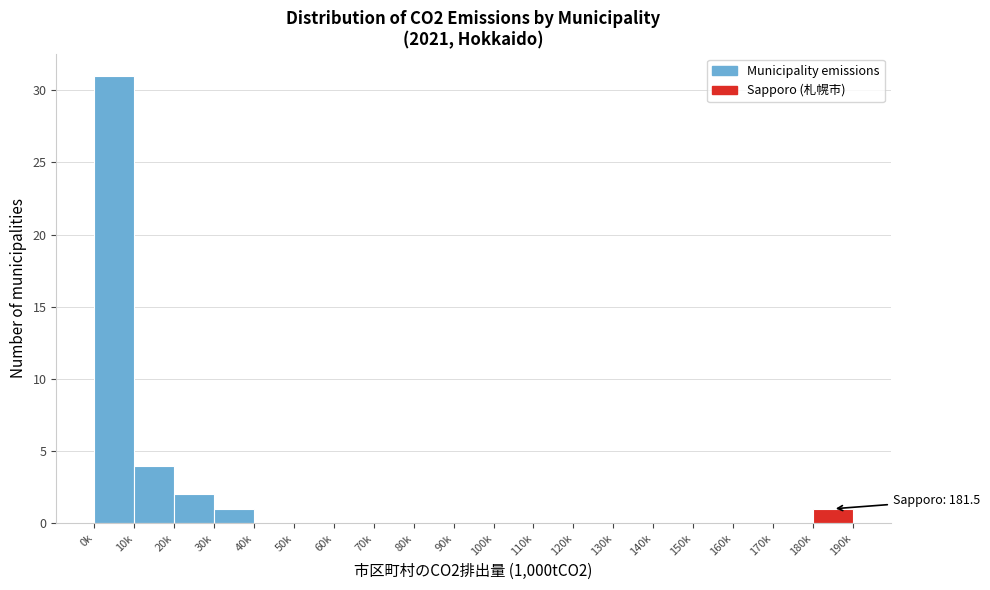

Reading left to right, what are all the values shown in this chart?

0k=31	10k=4	20k=2	30k=1	40k=0	50k=0	60k=0	70k=0	80k=0	90k=0	100k=0	110k=0	120k=0	130k=0	140k=0	150k=0	160k=0	170k=0	180k=1